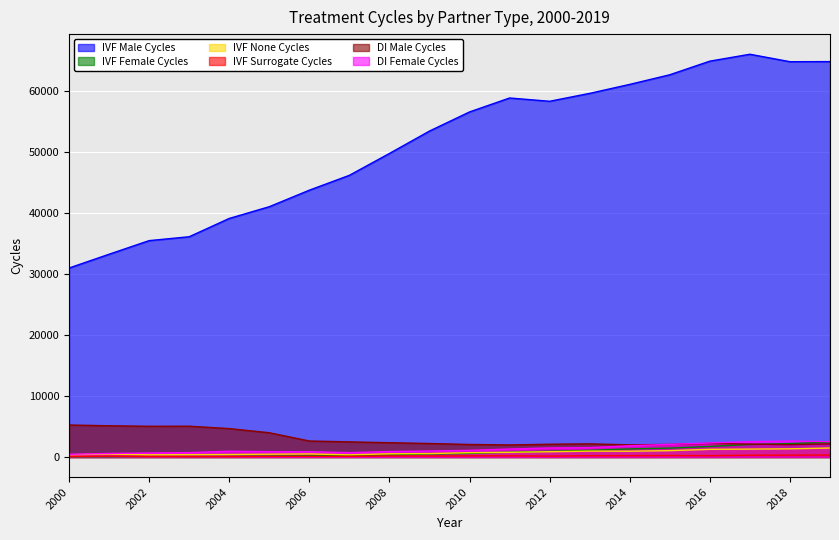

What is the total value across all series at 2003?

42393